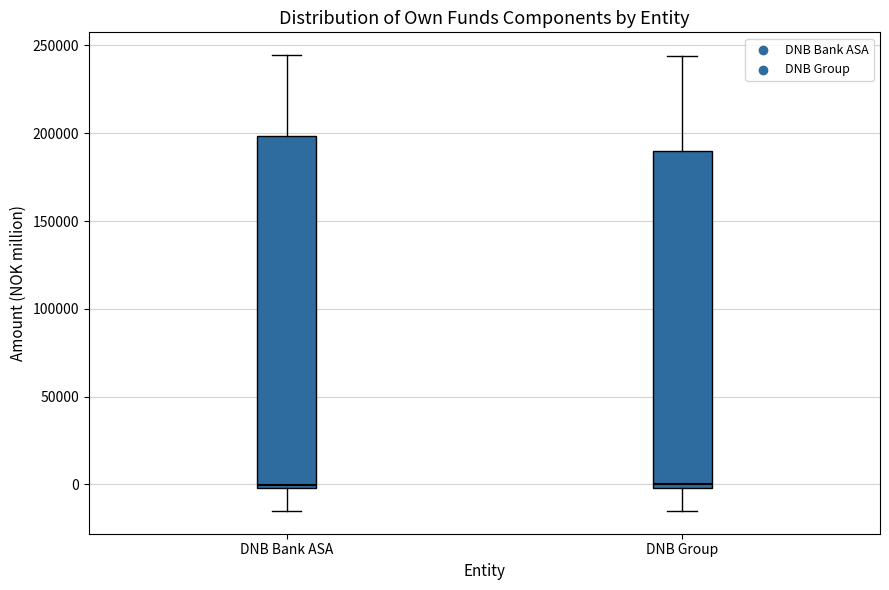

Which box is the tallest, from its lower edge to its upper edge?

DNB Bank ASA